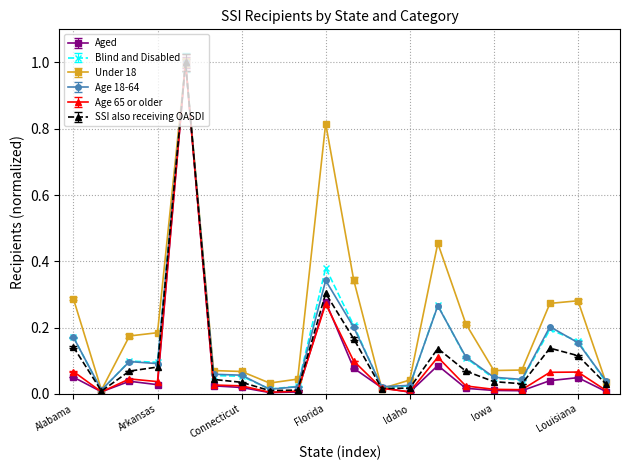

What is the sum of all Aged values?

1.8